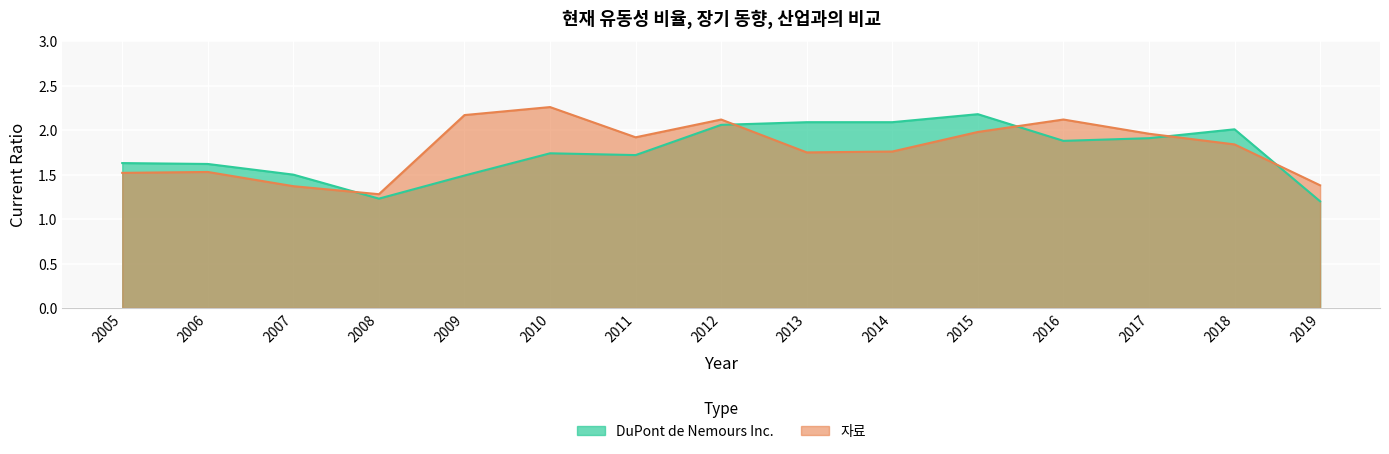

Which series has the largest total across all categories?

자료